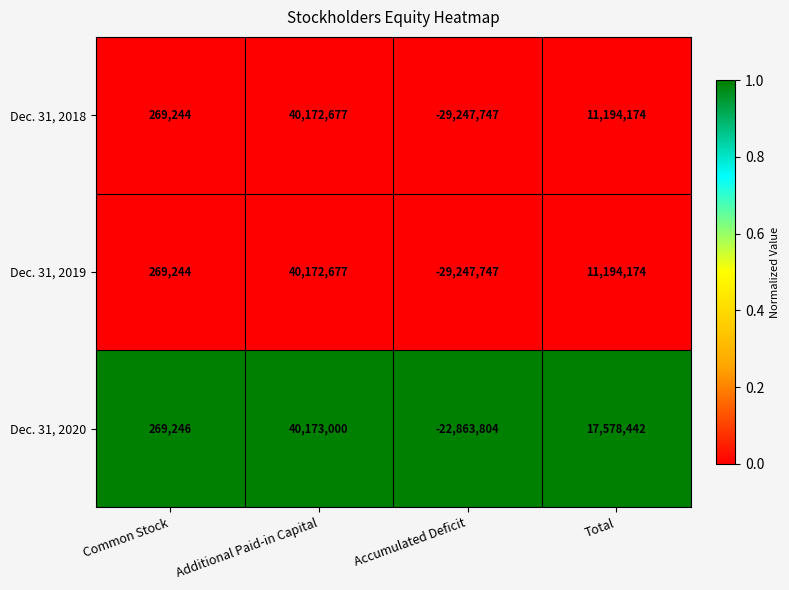

What is the maximum value shown in the chart?

40173000